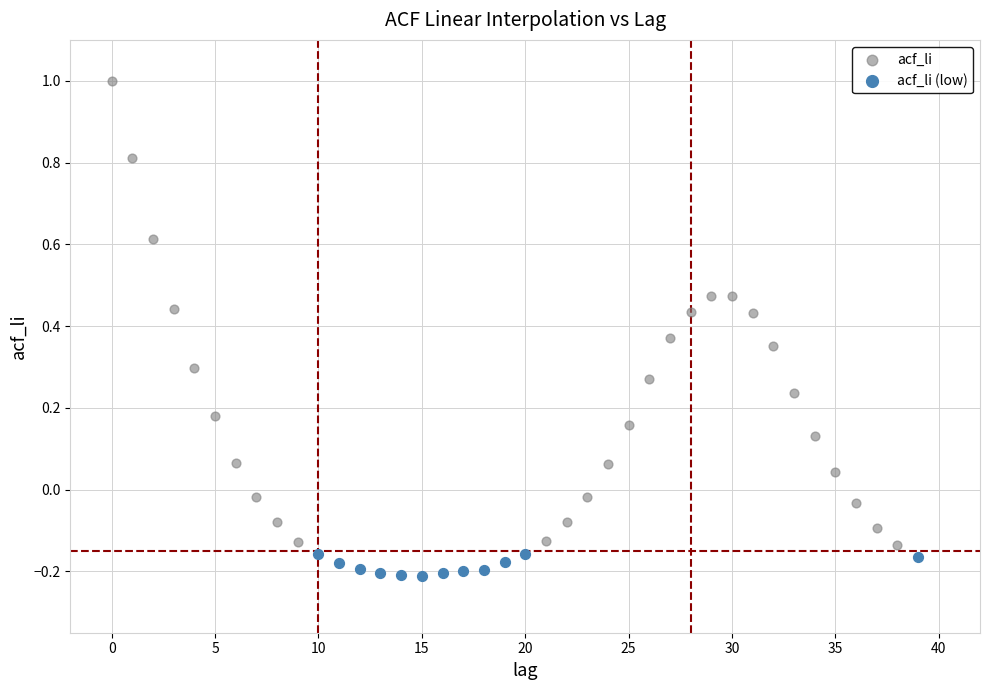

Which series contains the highest Y value?

acf_li